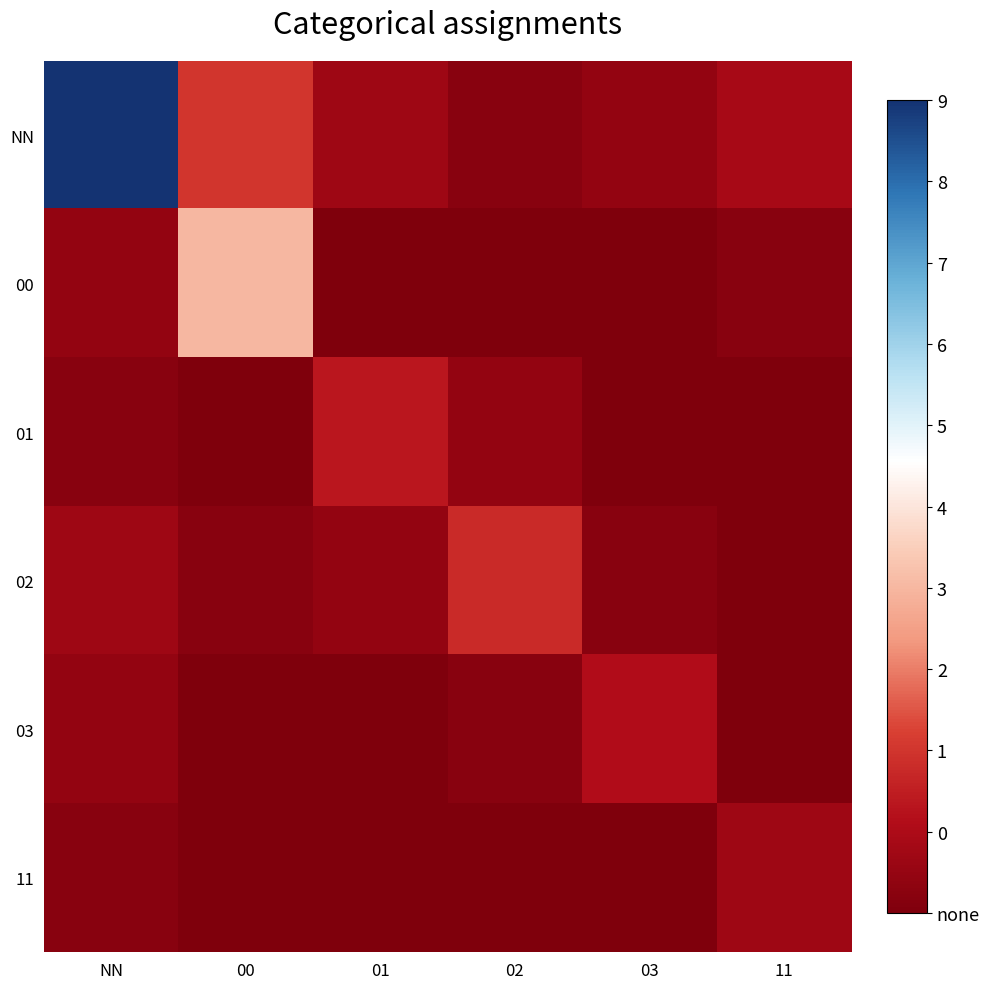

What is the total value across all series at NN?

54